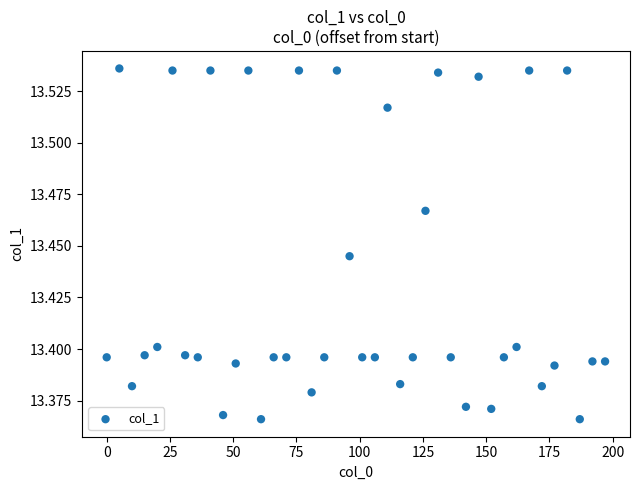

What is the range of X values (max minus min)?

197.0